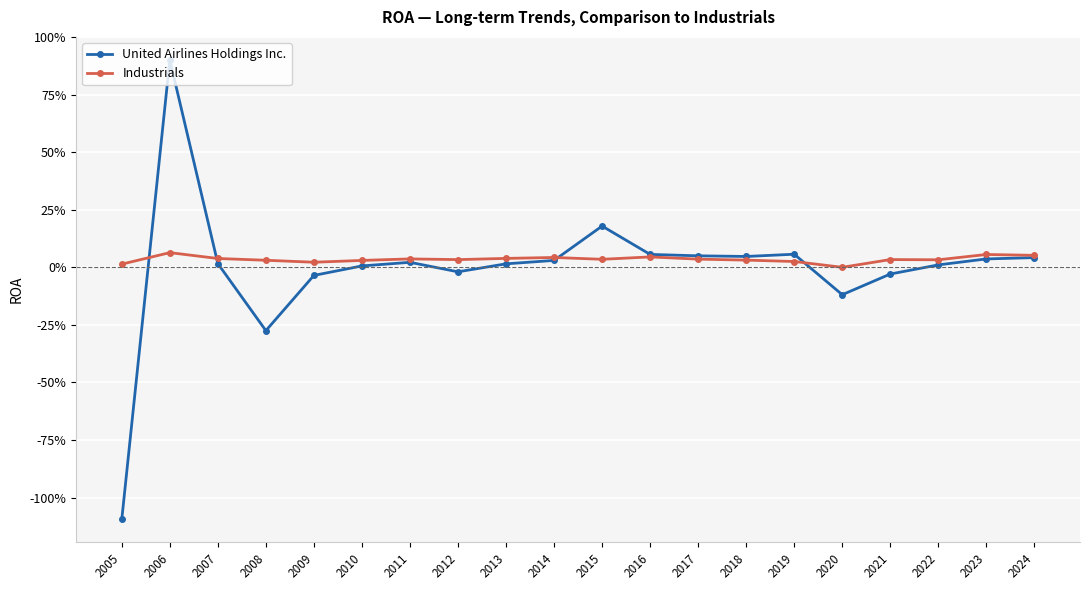

What are all the series names shown in the legend?

United Airlines Holdings Inc., Industrials